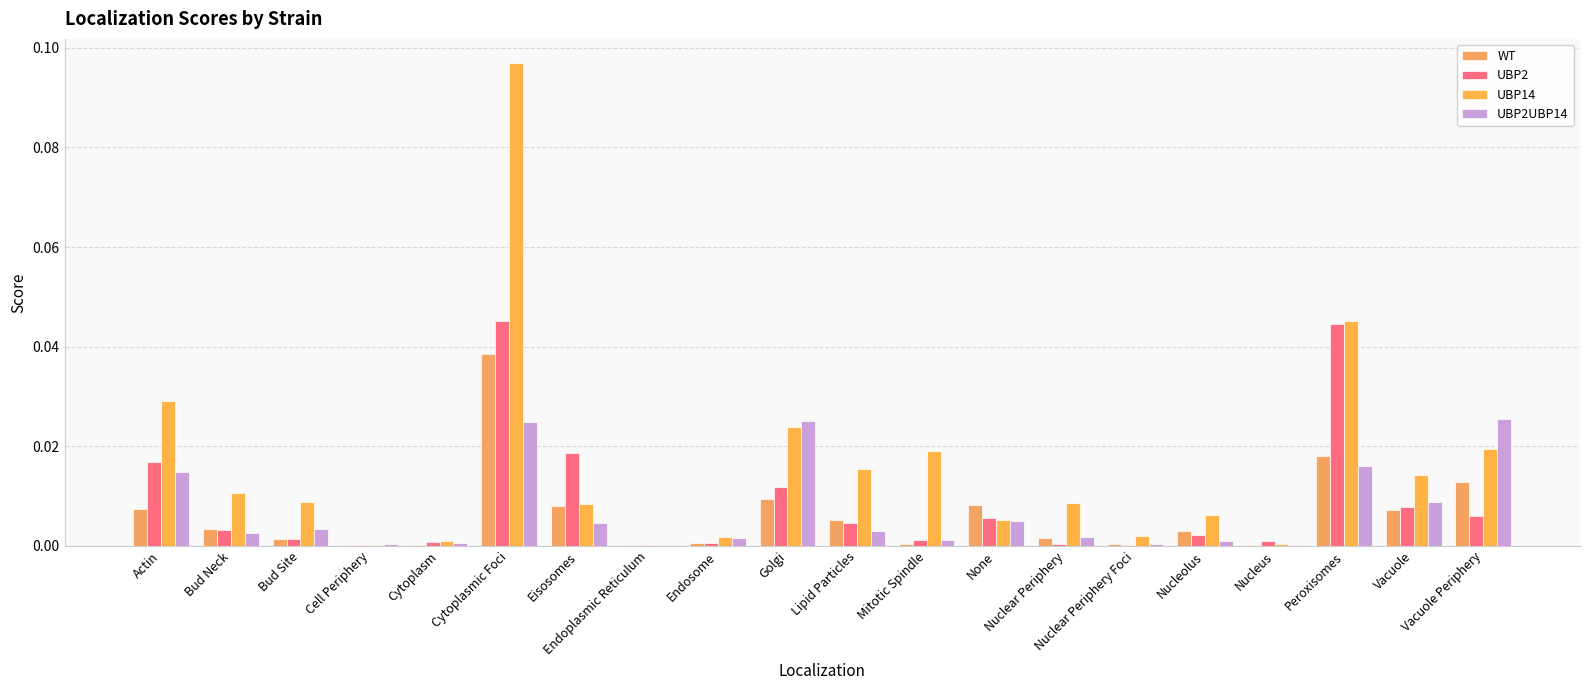

Count the number of data series in this chart.

4